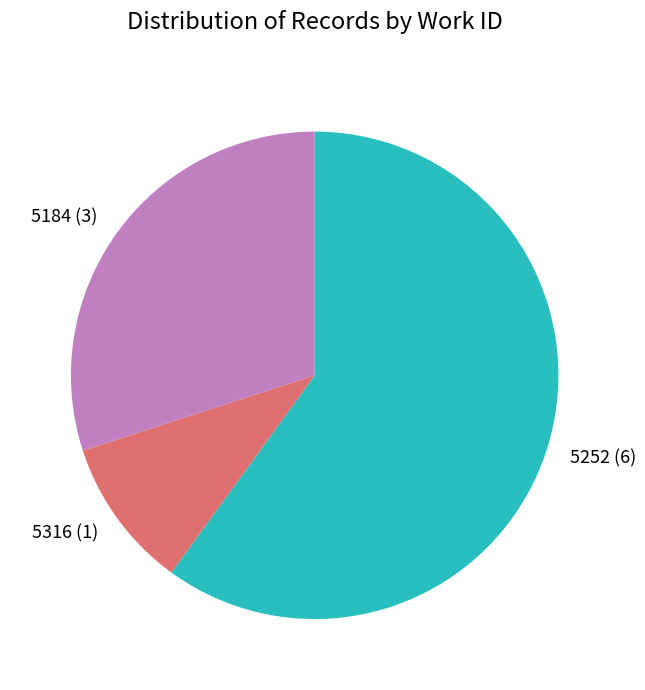

The 5184 (3) slice represents 39% of the pie. True or false?

False